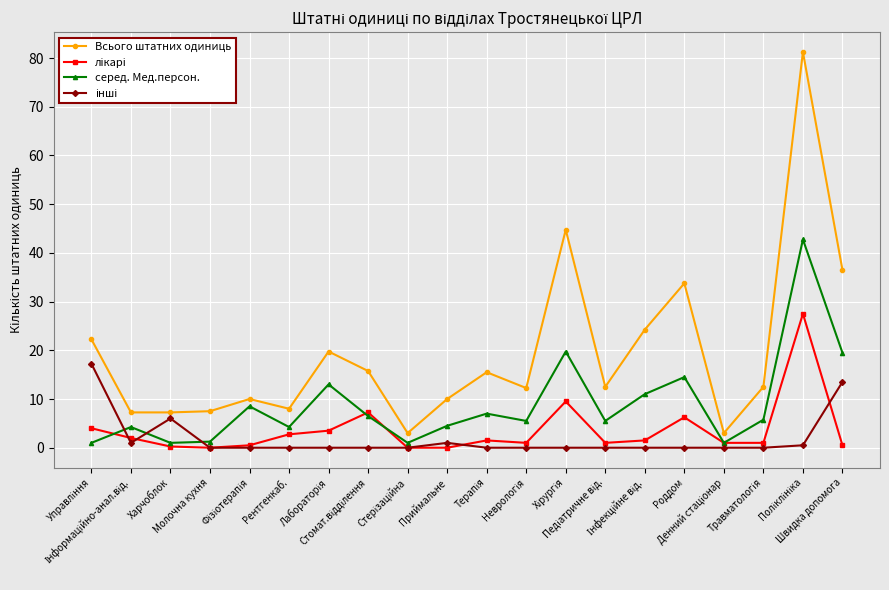

Does the chart have visible grid lines?

Yes